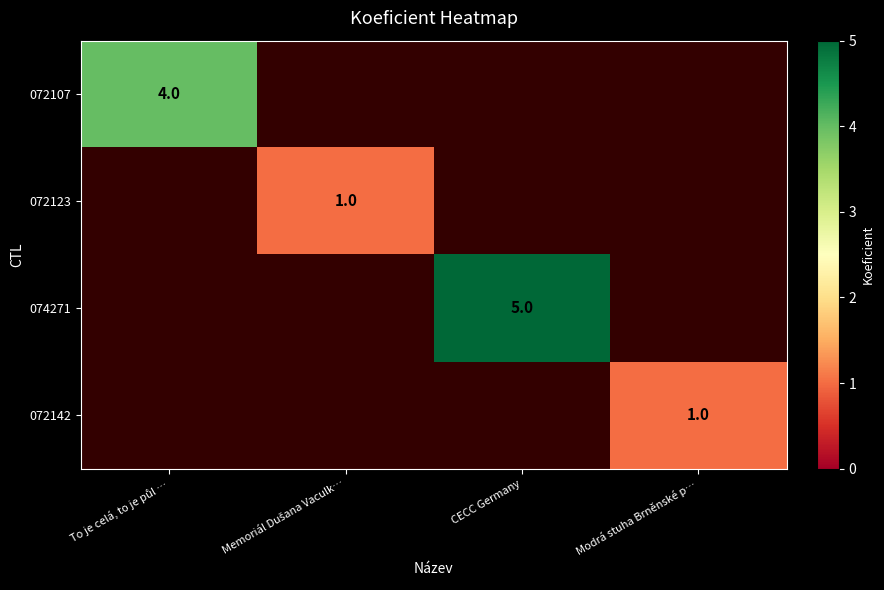

At how many categories does at least one series exceed 3?

2